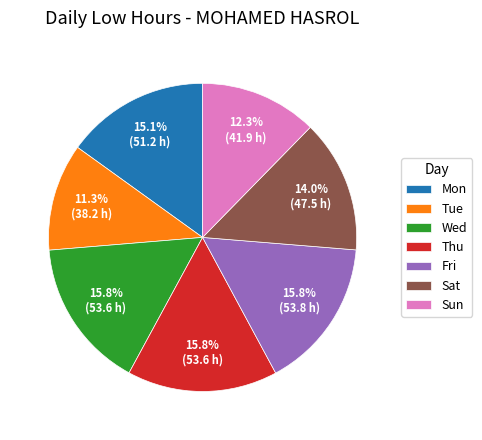

How many segments does this pie chart have?

7